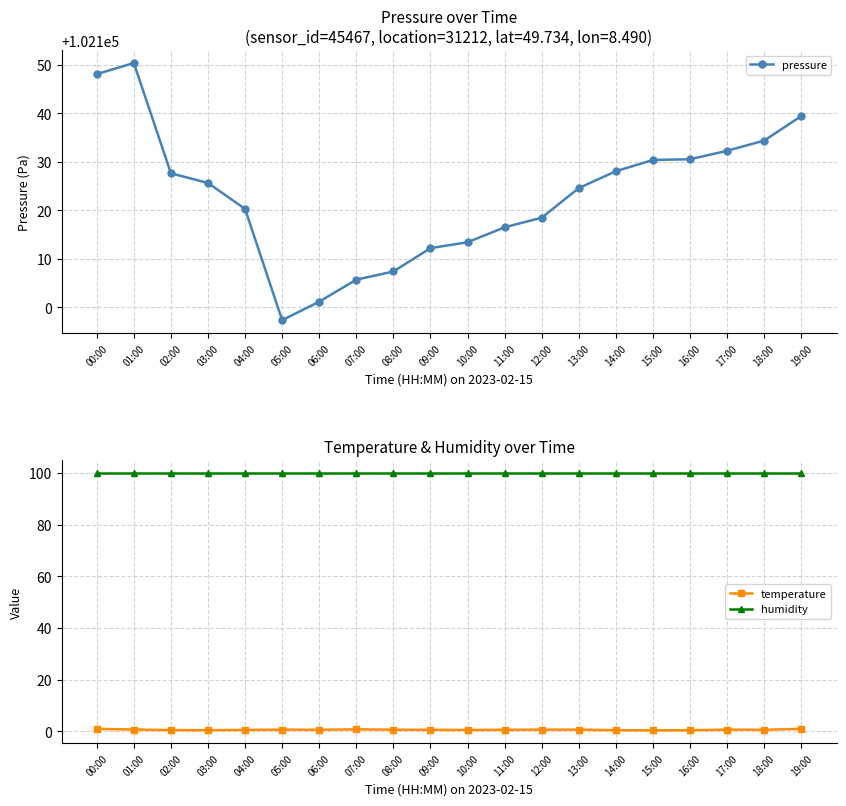

True or false: temperature and pressure intersect in this chart.

False